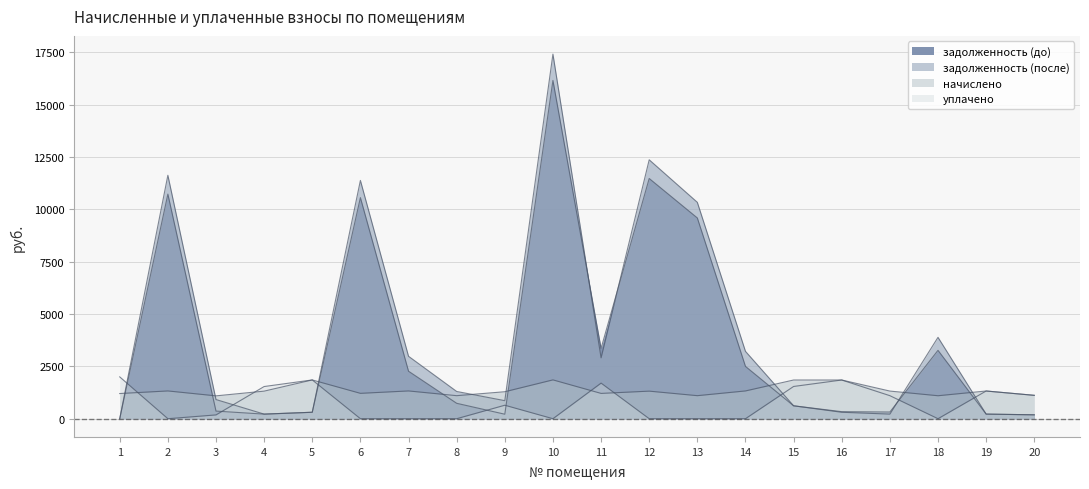

What is the maximum value for задолженность (после)?

17406.8